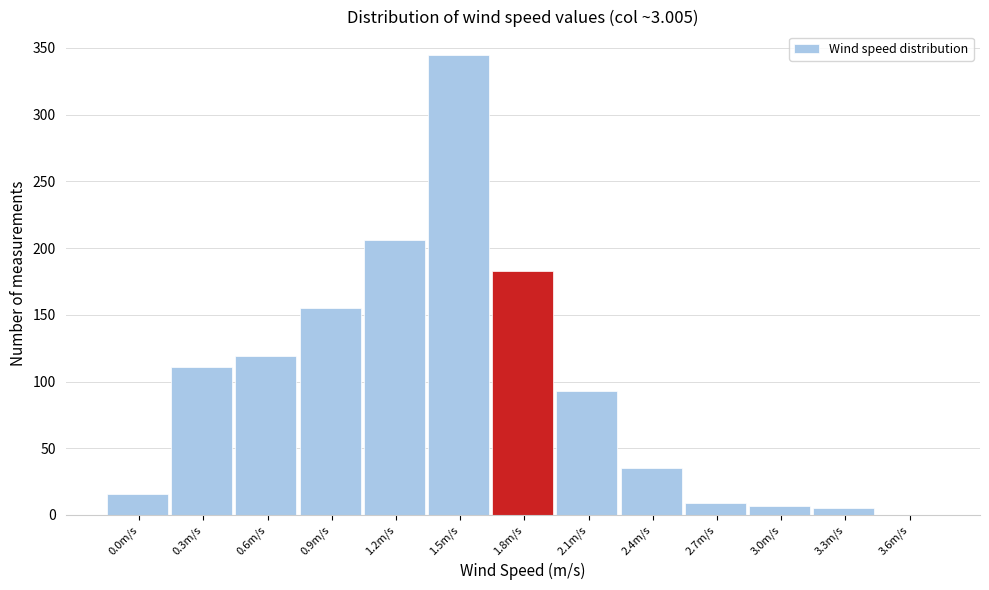

Reading left to right, what are all the values shown in this chart?

0.0m/s=16	0.3m/s=111	0.6m/s=119	0.9m/s=155	1.2m/s=206	1.5m/s=345	1.8m/s=183	2.1m/s=93	2.4m/s=35	2.7m/s=9	3.0m/s=7	3.3m/s=5	3.6m/s=0